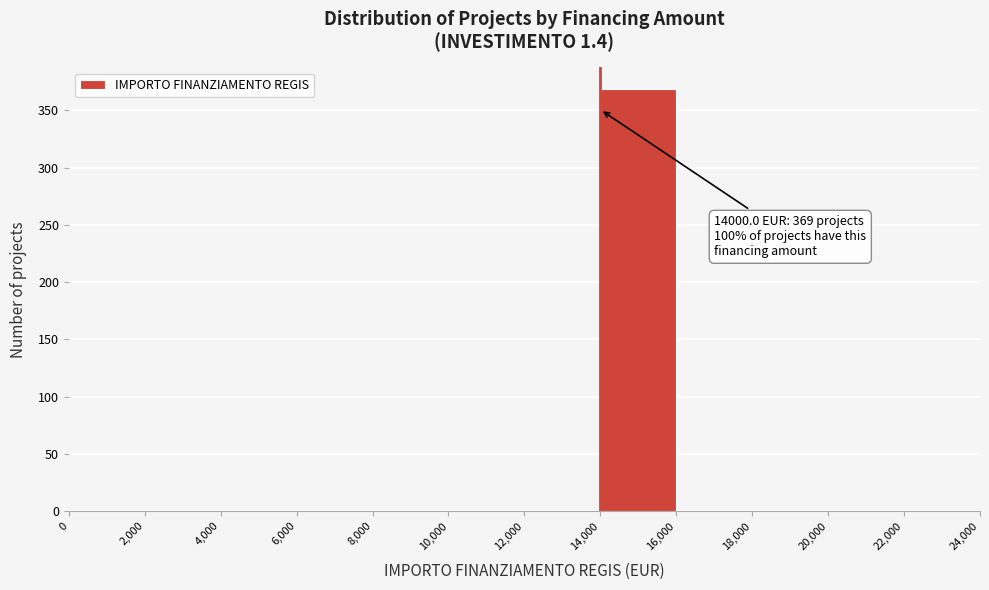

Over which range of the x-axis is the bar tallest?

14,000 to 16,000